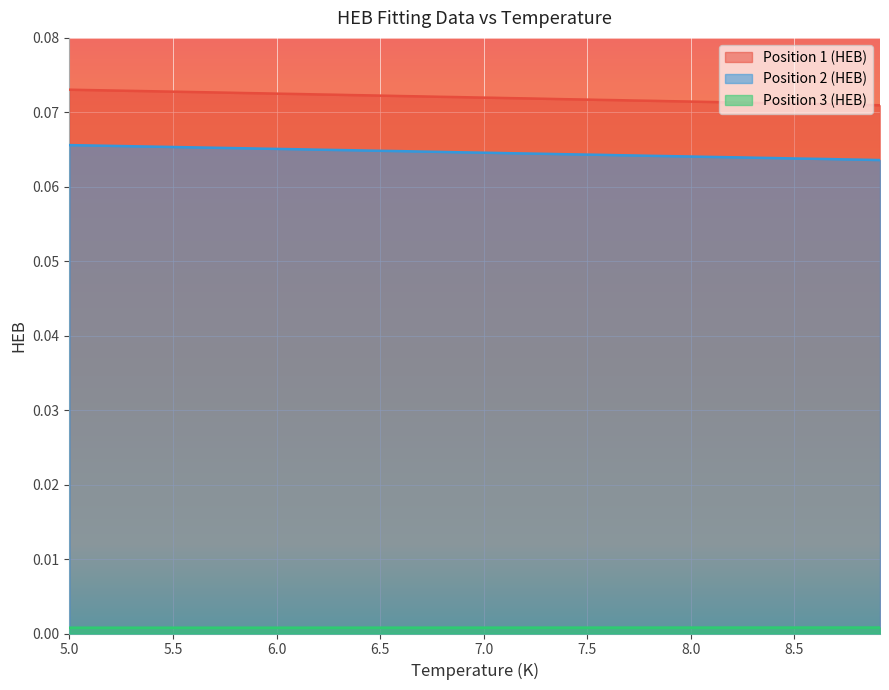

True or false: Position 2 (HEB) and Position 3 (HEB) intersect in this chart.

False